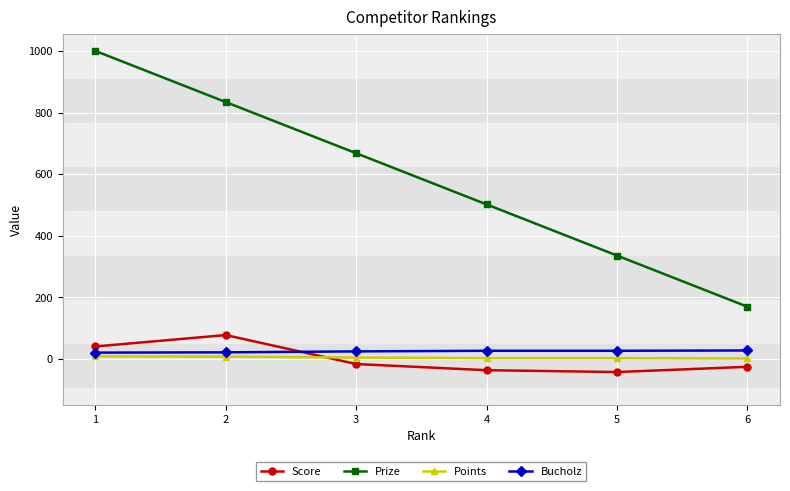

What is the smallest value displayed?

-42